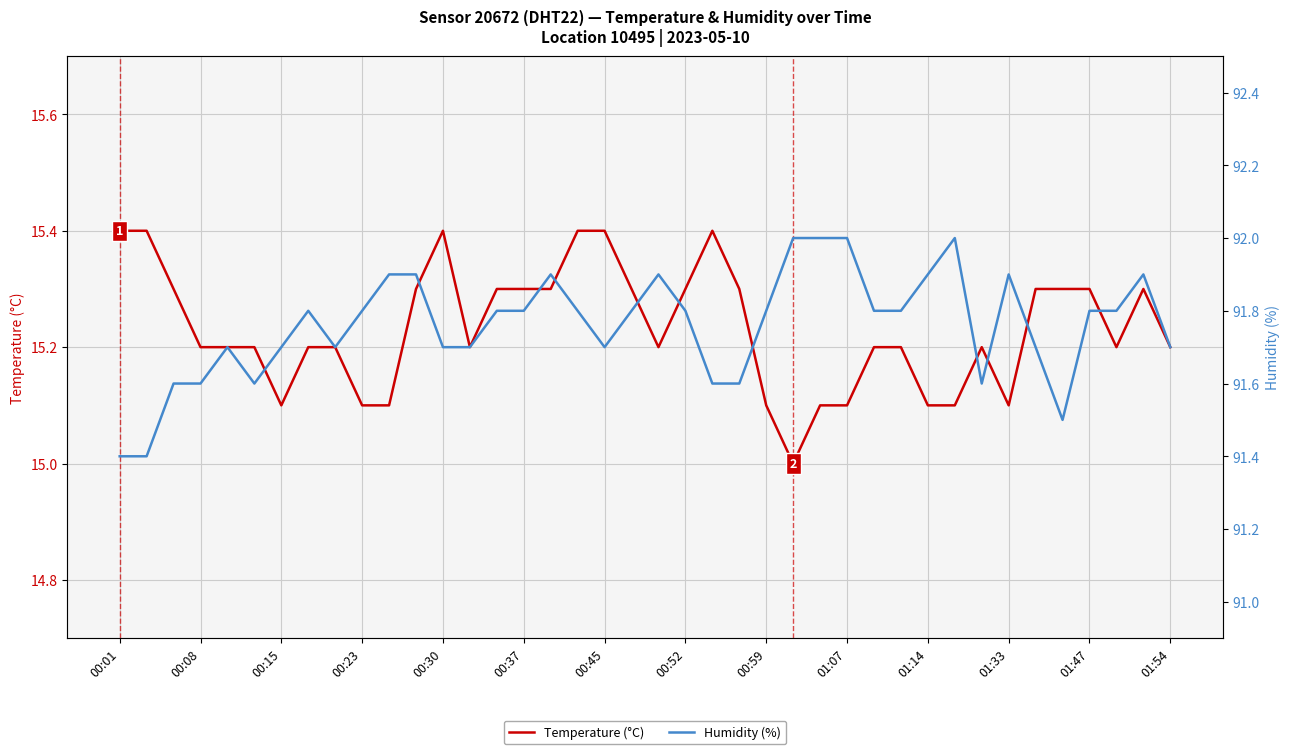

The Temperature (°C) series shows 23.2 at 34. True or false?

False